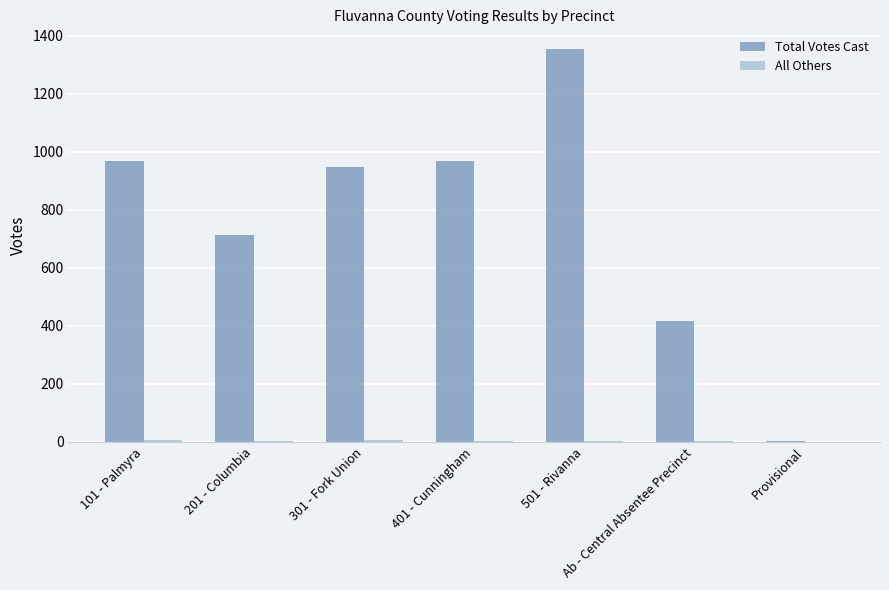

Where is Total Votes Cast nearest to the value 677?

201 - Columbia